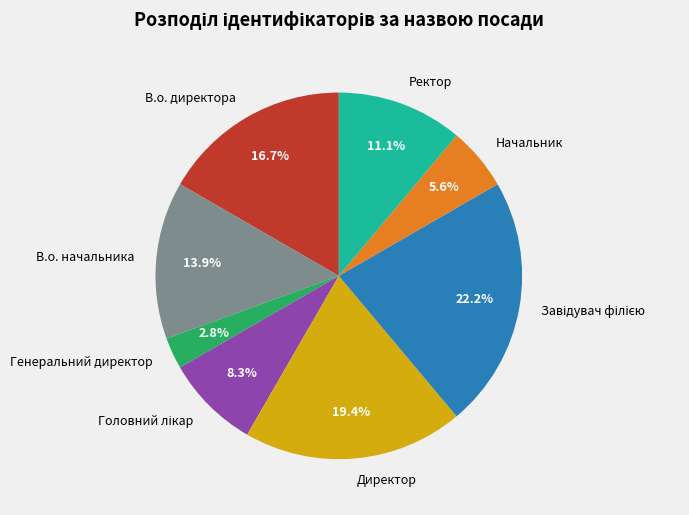

What is the smallest slice in the pie chart?

Генеральний директор